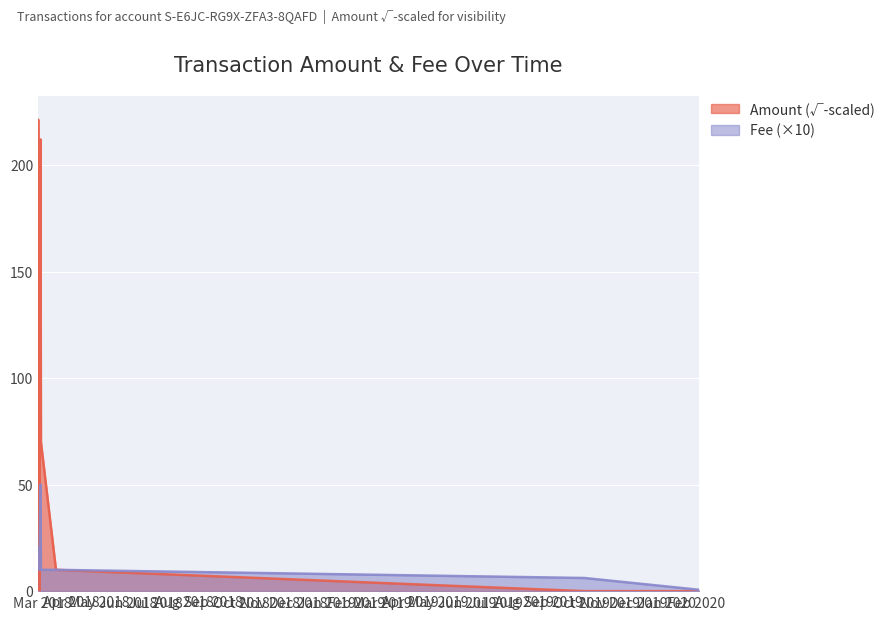

In Amount, how many points are lower than both neighbors (excluding endpoints)?

1